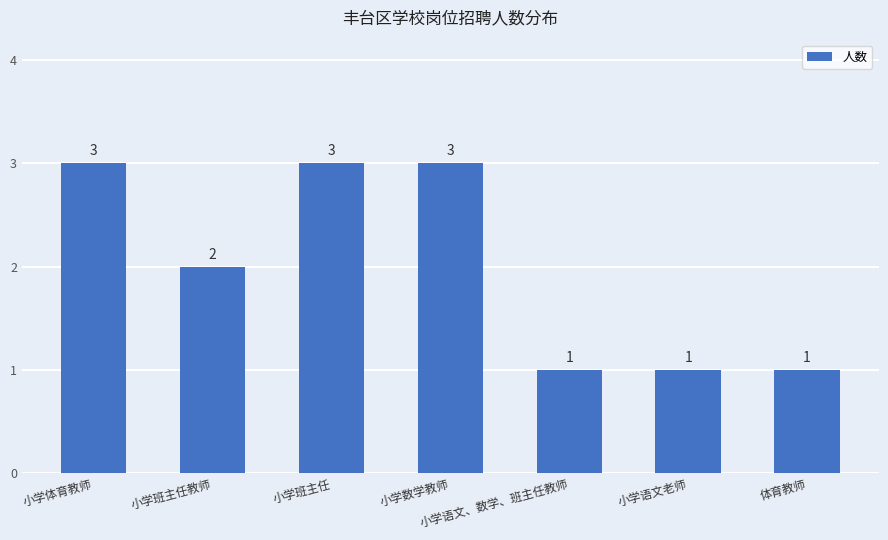

At which label does the data first exceed 2?

小学体育教师